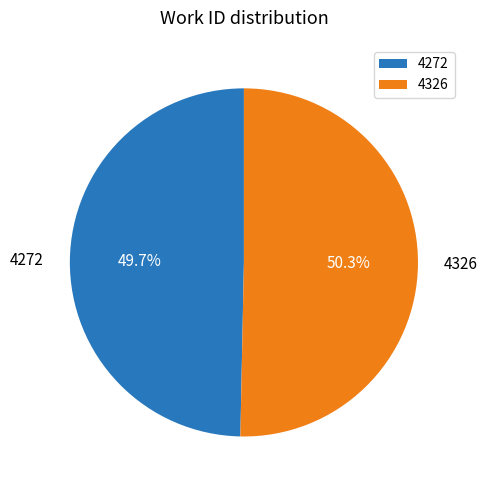

Rank the categories by value from highest to lowest.

4326, 4272